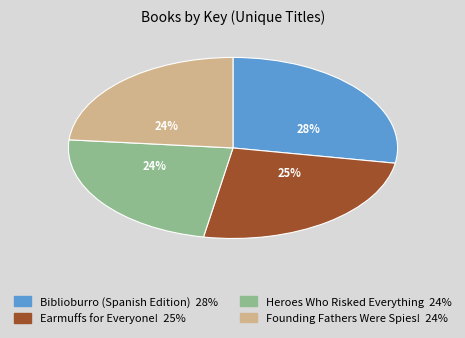

Which slice is the largest?

Biblioburro (Spanish Edition)